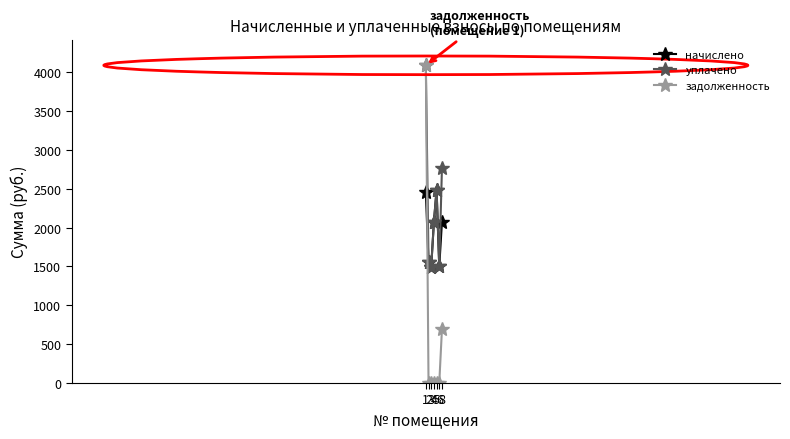

What is the value of the уплачено point at the 2nd from the left?

1550.7